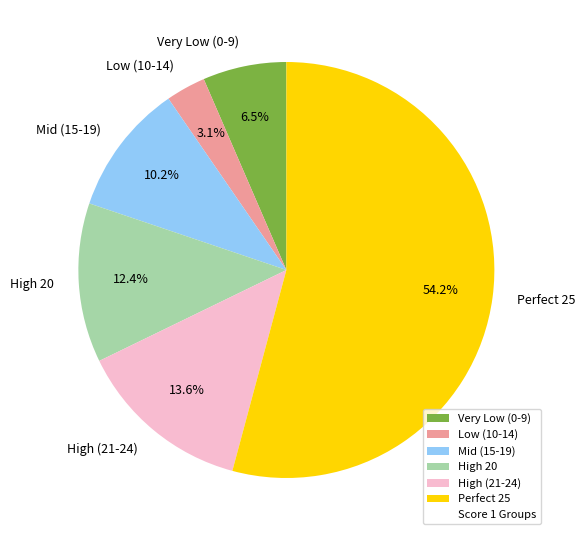

Is Perfect 25 the majority of the pie?

Yes